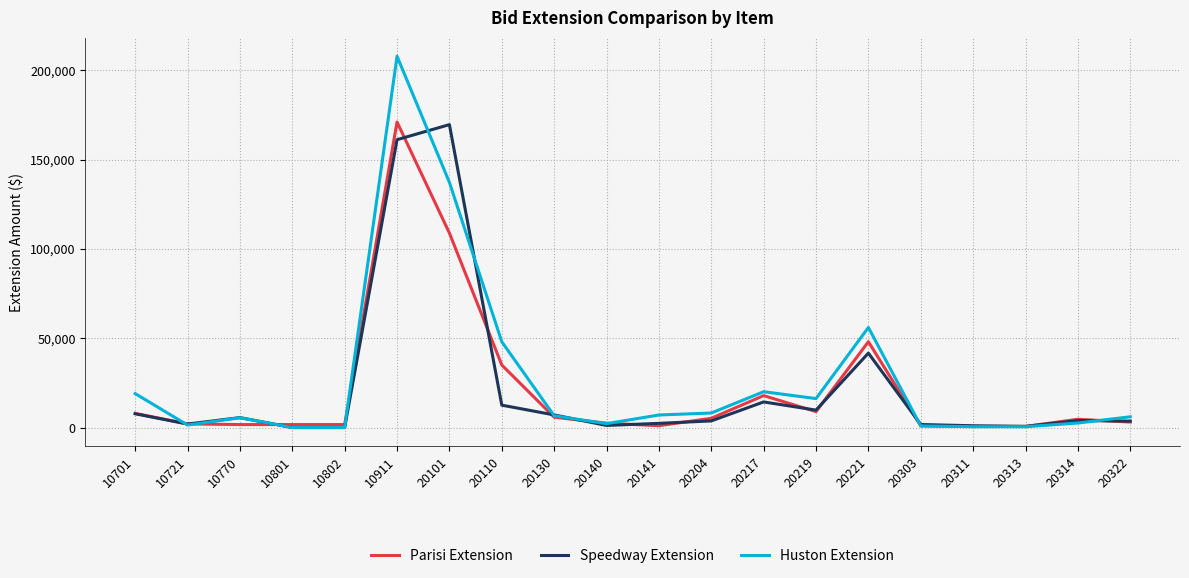

At which label is Speedway Extension closest to 84770?

20221